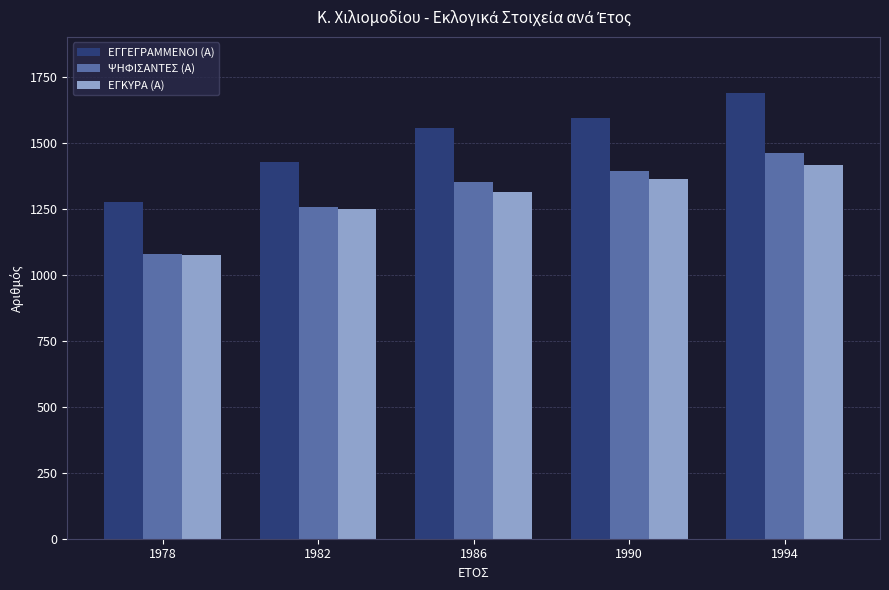

What is the average value of the ΨΗΦΙΣΑΝΤΕΣ (Α) series?

1308